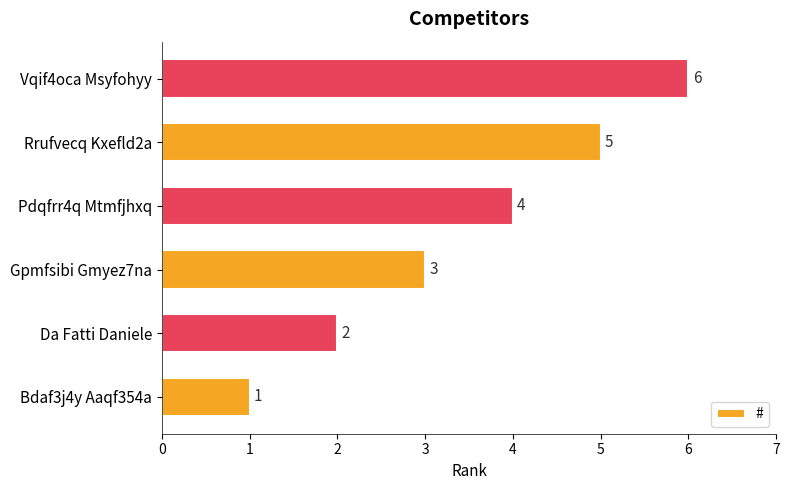

List the labels in order of value, smallest first.

Bdaf3j4y Aaqf354a, Da Fatti Daniele, Gpmfsibi Gmyez7na, Pdqfrr4q Mtmfjhxq, Rrufvecq Kxefld2a, Vqif4oca Msyfohyy